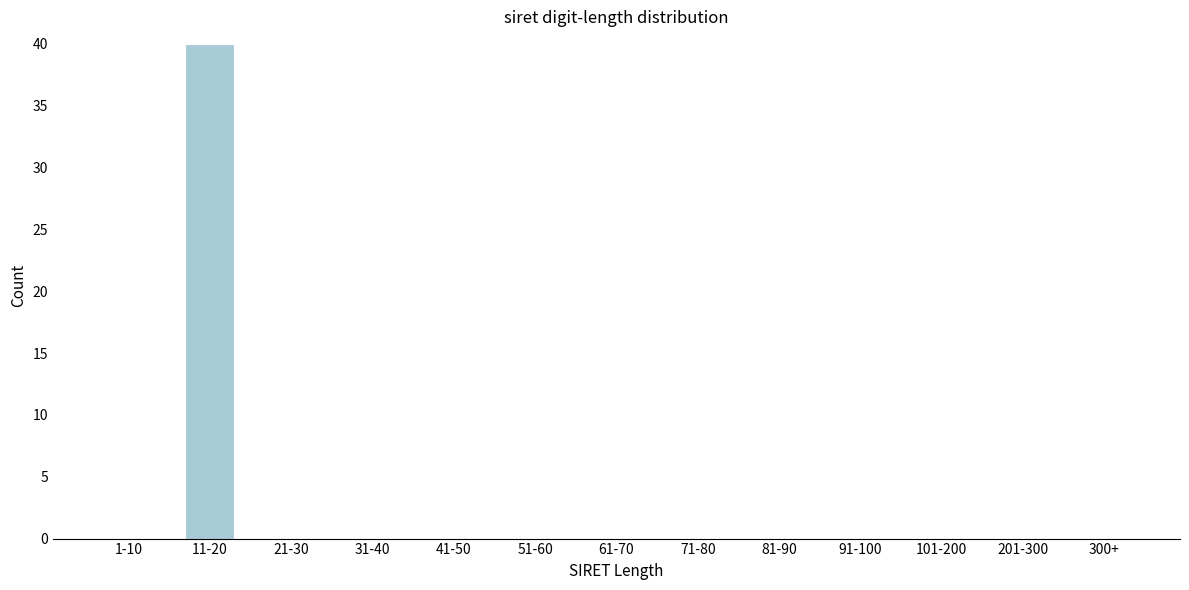

Reading left to right, what are all the values shown in this chart?

1-10=0	11-20=40	21-30=0	31-40=0	41-50=0	51-60=0	61-70=0	71-80=0	81-90=0	91-100=0	101-200=0	201-300=0	300+=0